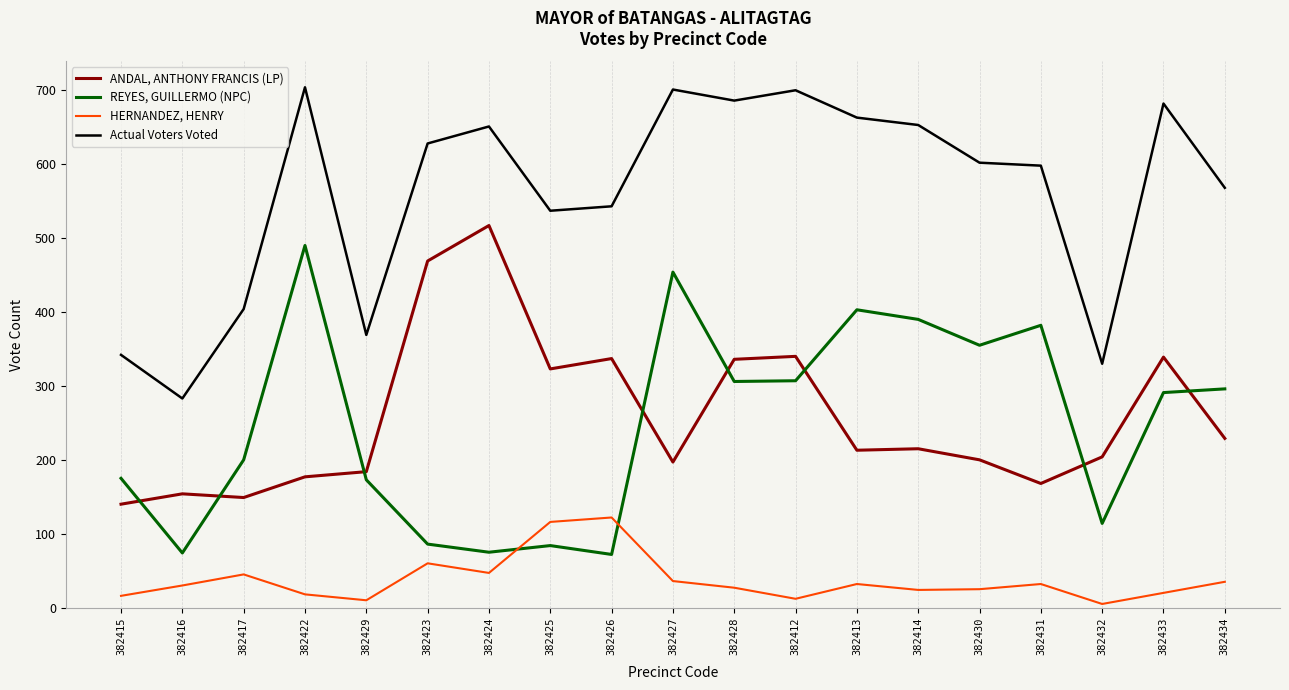

Where do HERNANDEZ, HENRY and REYES, GUILLERMO (NPC) first cross each other?

382424 and 382425